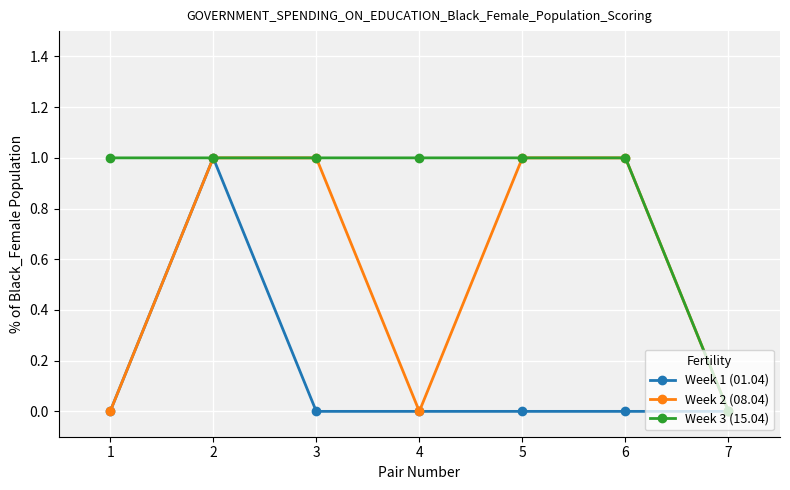

In Week 2 (08.04), how many points are lower than both neighbors (excluding endpoints)?

1